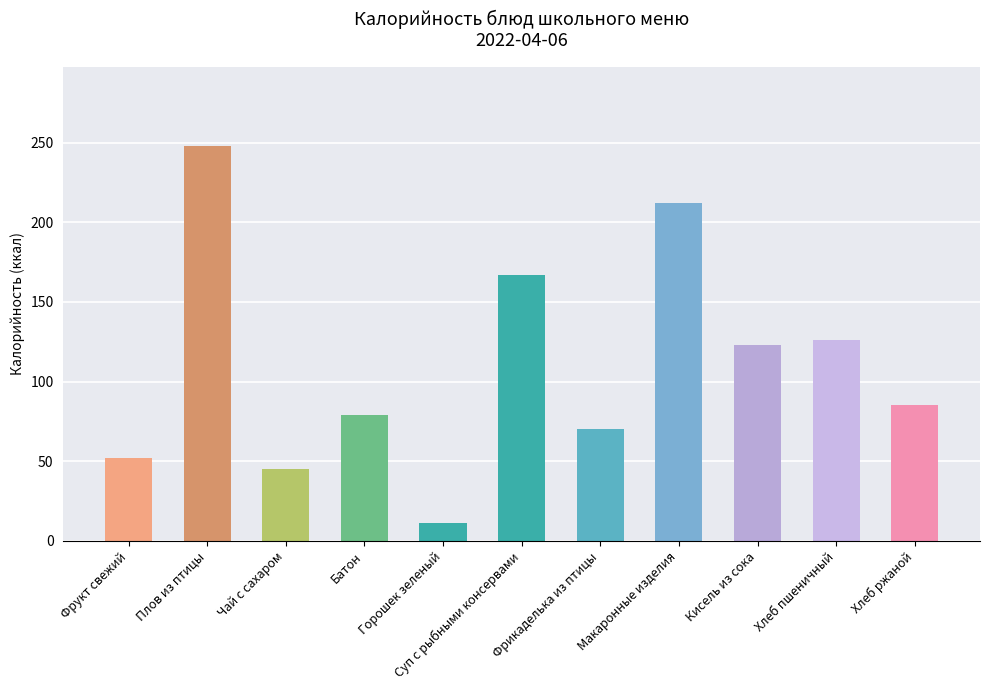

How many values are below 85?

5